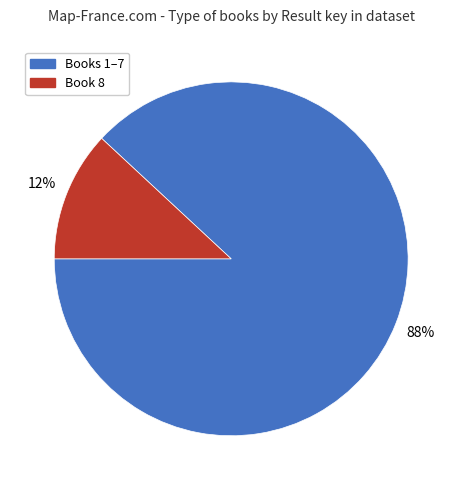

How many segments does this pie chart have?

2